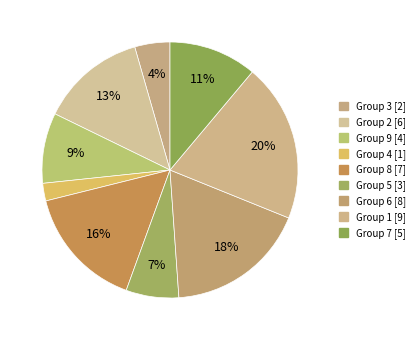

Count the number of slices in the pie.

9